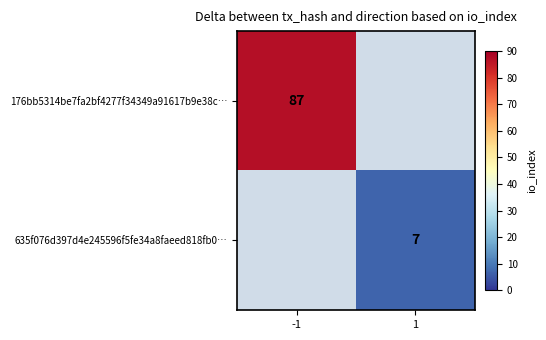

Is the value of 635f076d397d4e245596f5fe34a8faeed818fb0… at 1 greater than the value of 176bb5314be7fa2bf4277f34349a91617b9e38c… at -1?

No